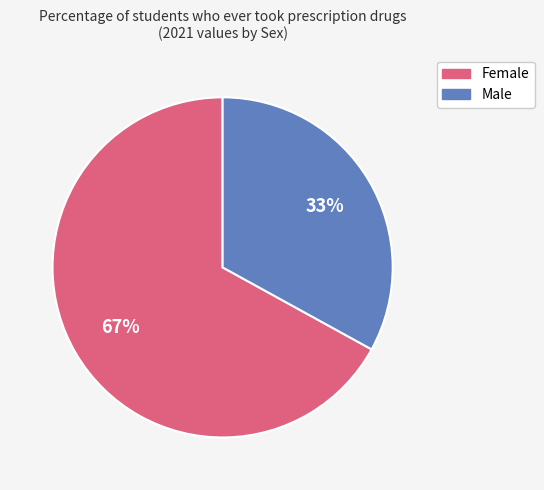

To the nearest percent, what is the combined percentage of Male and Female?

100%